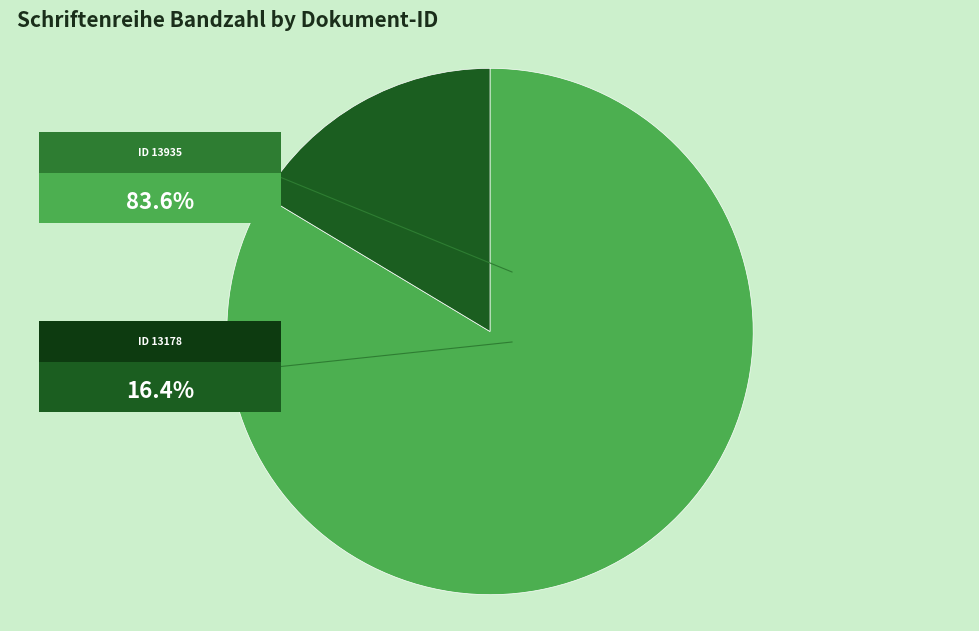

Is there any slice that represents more than half of the pie?

Yes